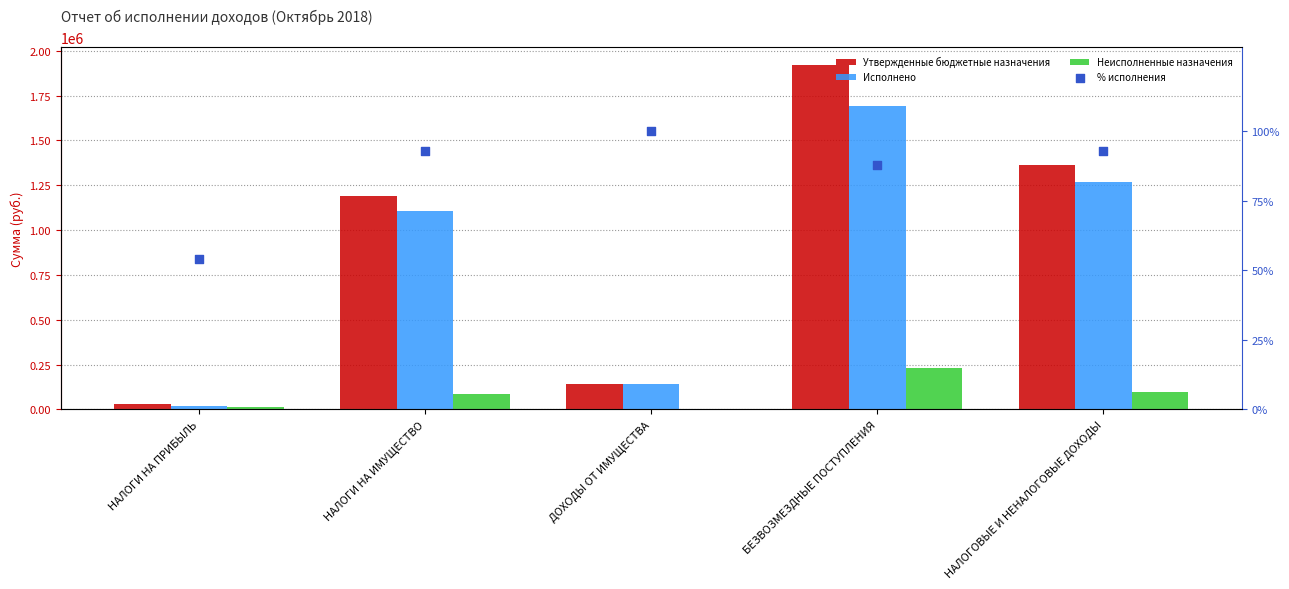

Which series reaches the minimum Y coordinate?

Неисполненные назначения